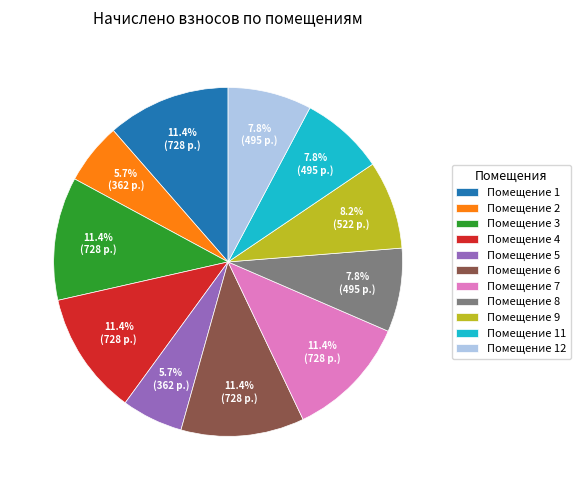

What is the total percentage of Помещение 2 and Помещение 5?

11.4%